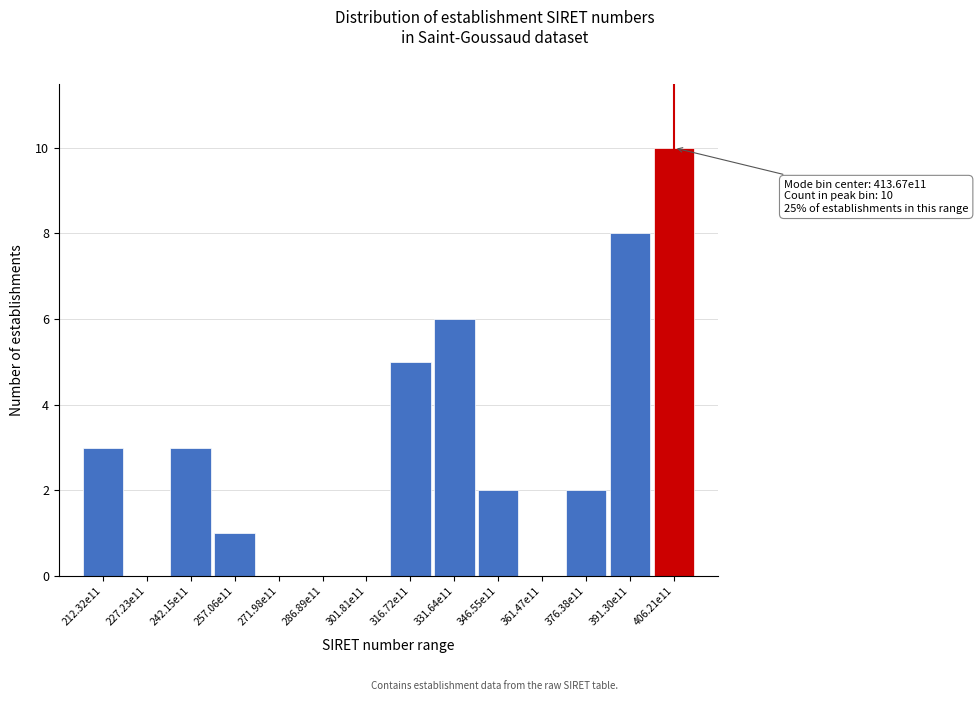

What is the change in value from 227.23e11 to 376.38e11?

+2